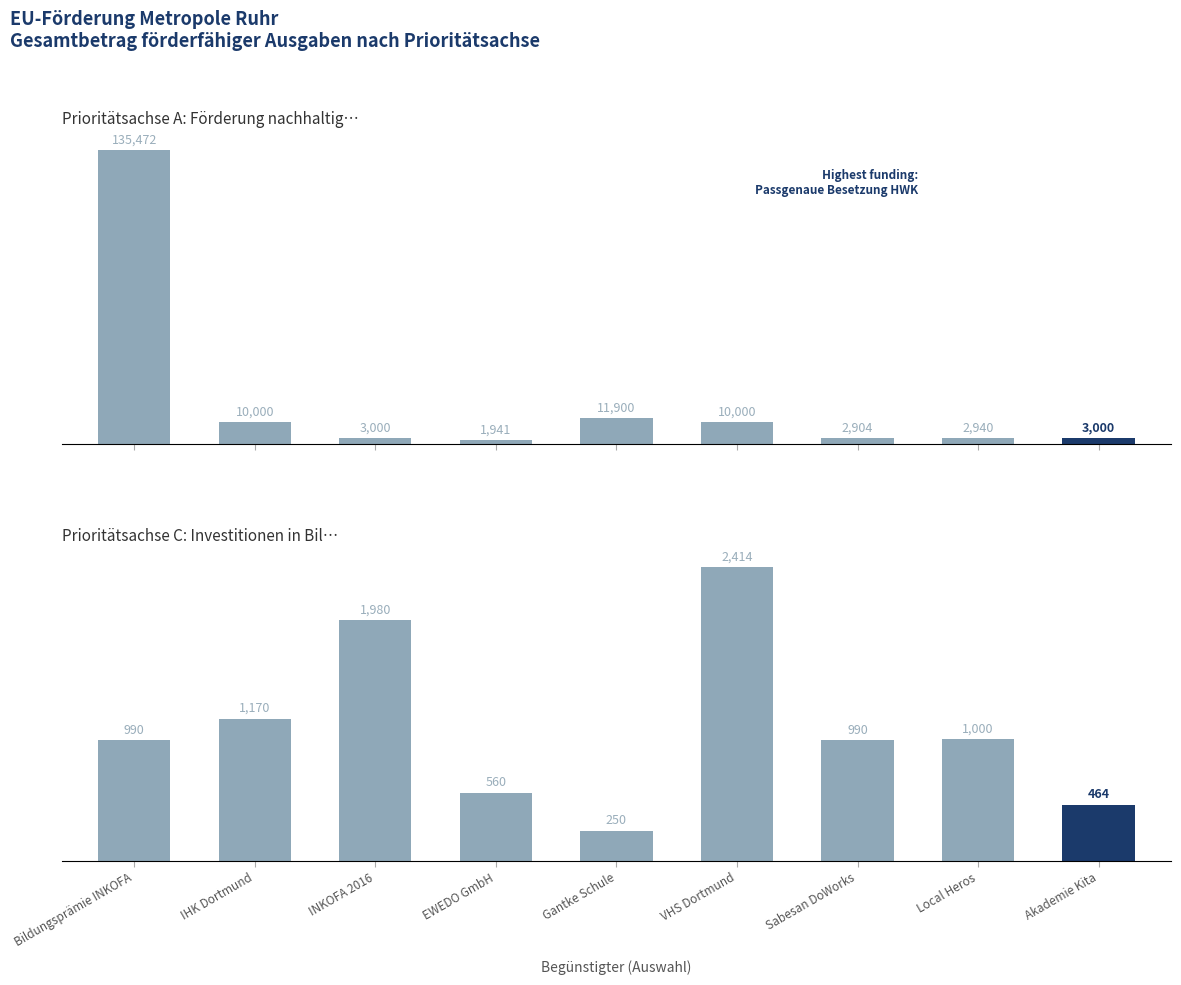

What is the minimum value for Prioritätsachse A: Förderung nachhaltig…?

1941.0